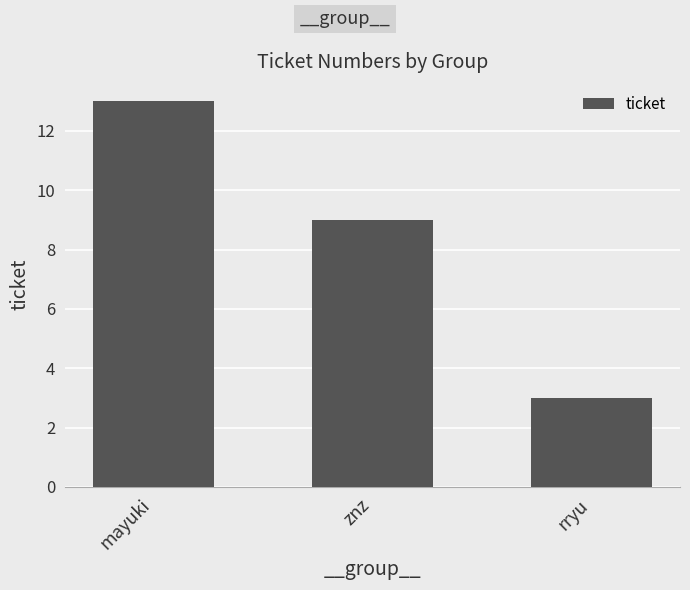

Rank the categories by value from lowest to highest.

rryu, znz, mayuki